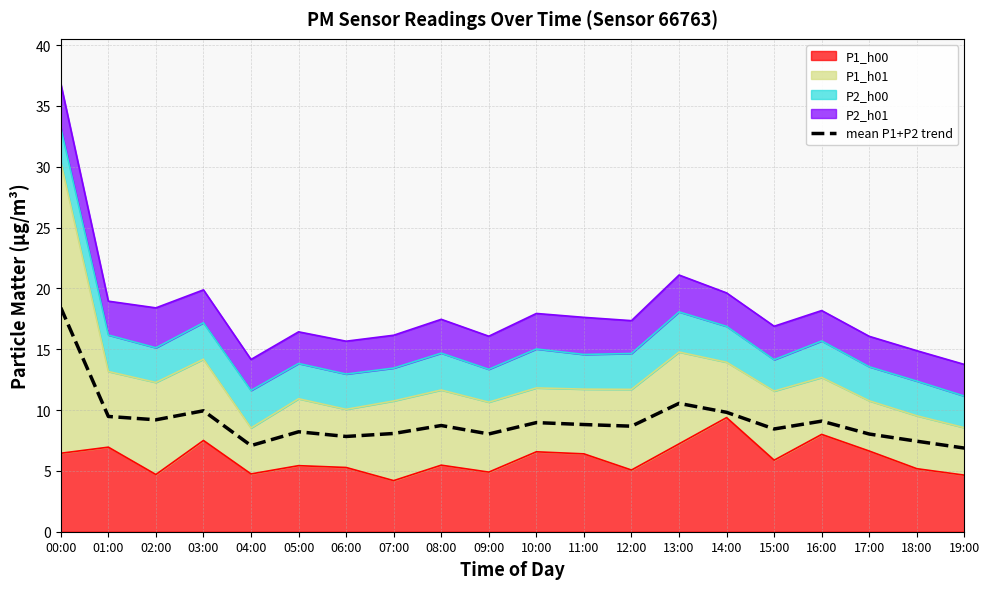

Reading left to right, list all the values displayed in this chart.

18.4	9.5	9.2	9.9	7.1	8.2	7.8	8.1	8.7	8.0	9.0	8.8	8.7	10.6	9.8	8.4	9.1	8.0	7.4	6.9